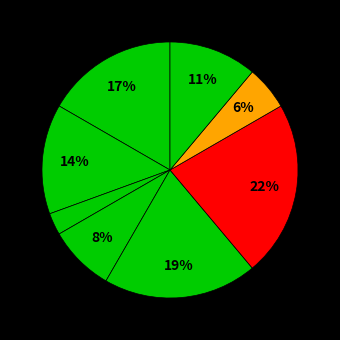

Count the number of slices in the pie.

8